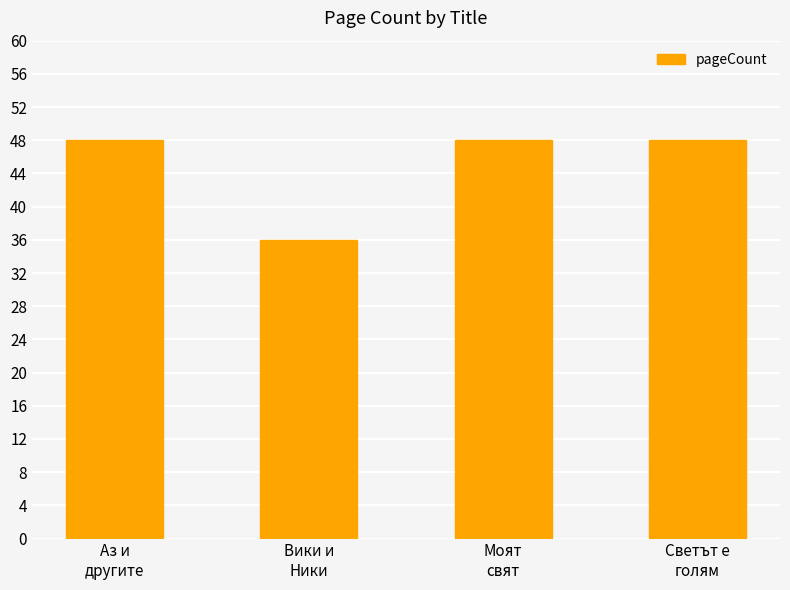

What is the minimum value shown in the chart?

36